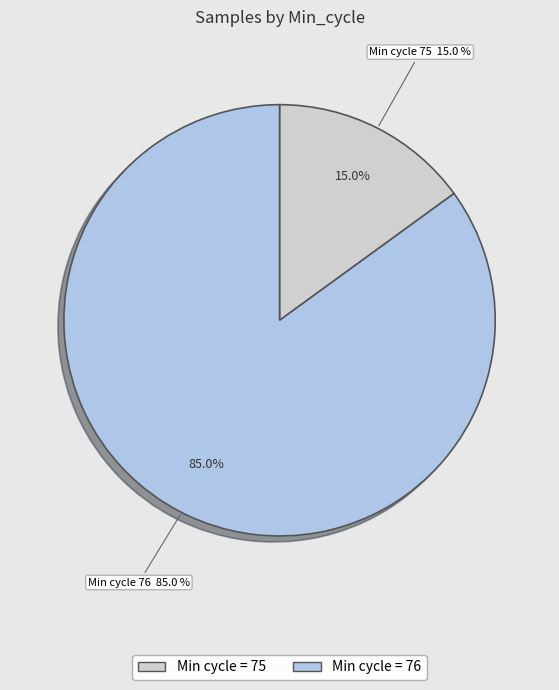

True or false: 76 accounts for 16% of the total.

False